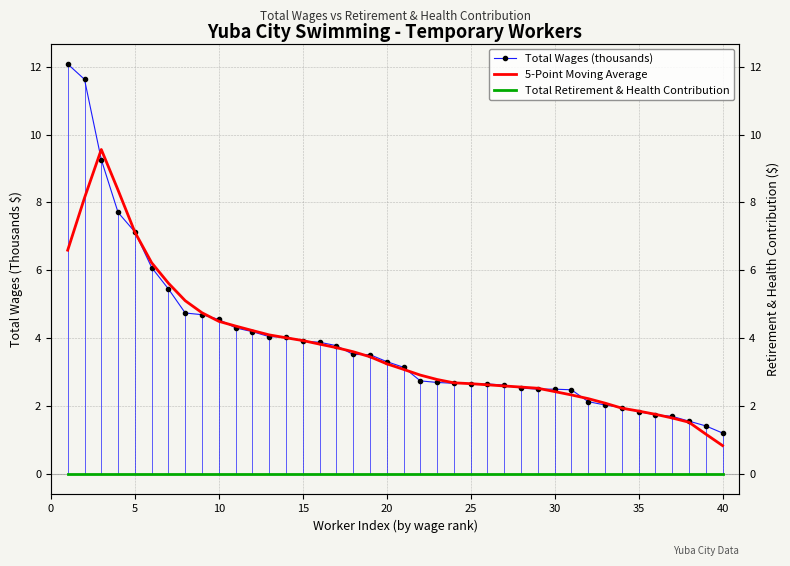

Which series has the largest total across all categories?

Total Wages (thousands)